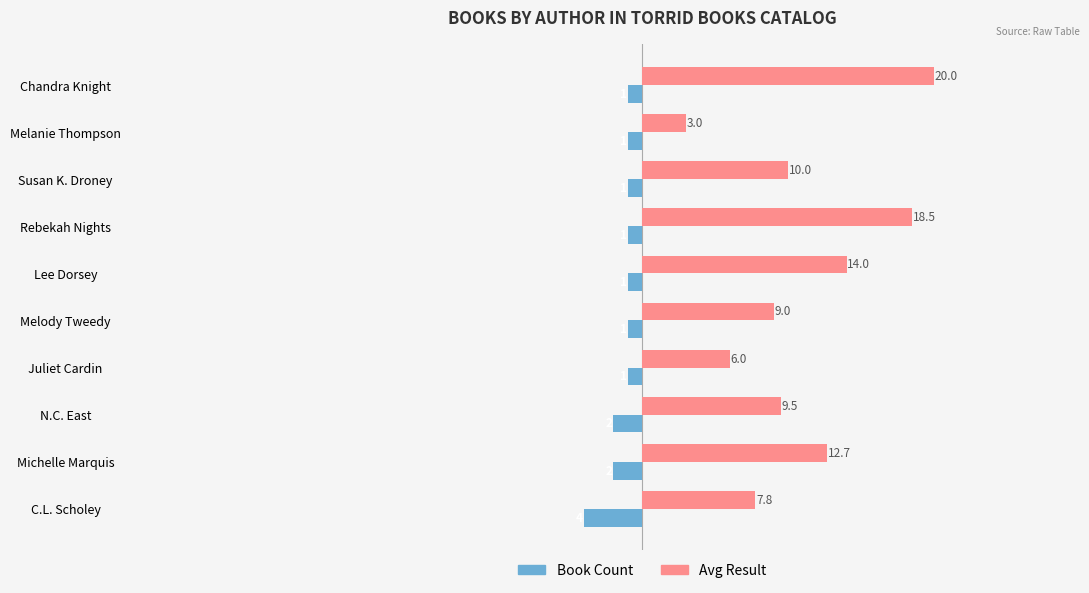

What is the sum of all Book Count values?

-15.0